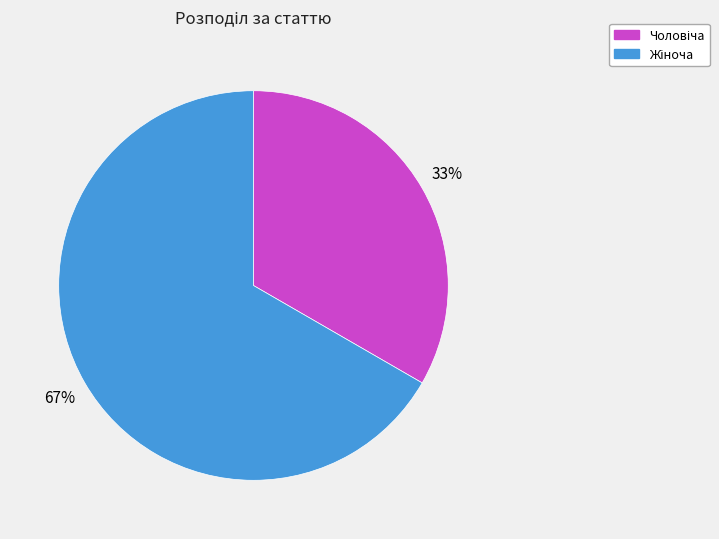

Is there a majority slice in this chart?

Yes